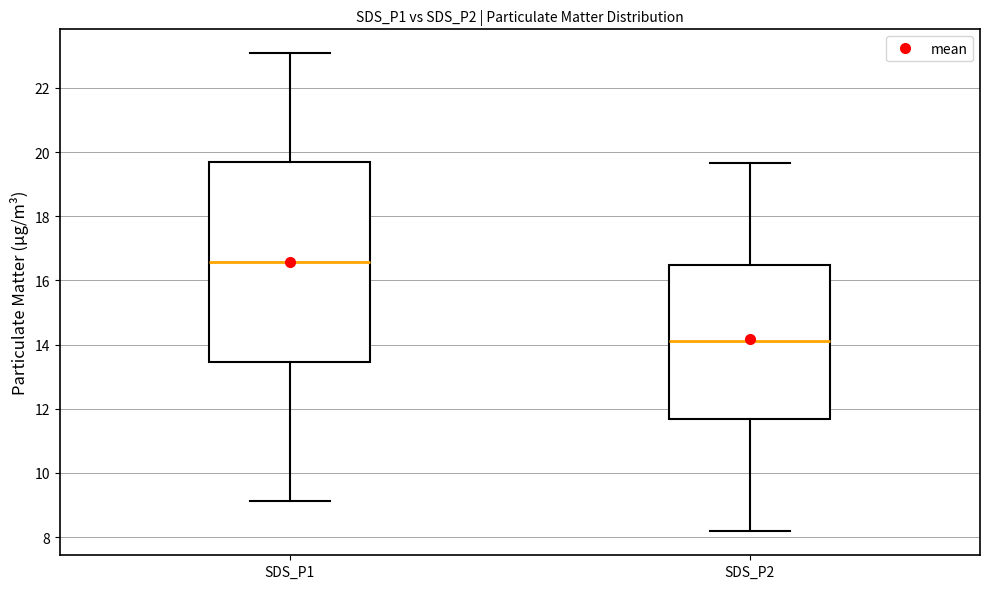

Reading left to right, read every box against the y-axis: the position of its median line, the range the box covers, and the ends of its whiskers. The values are not printed on the chart, so give them approximately, as read against the axis.

SDS_P1: median 16.6, box 13.4 to 19.8, whiskers 9.2 to 23.0
SDS_P2: median 14.2, box 11.6 to 16.4, whiskers 8.2 to 19.6